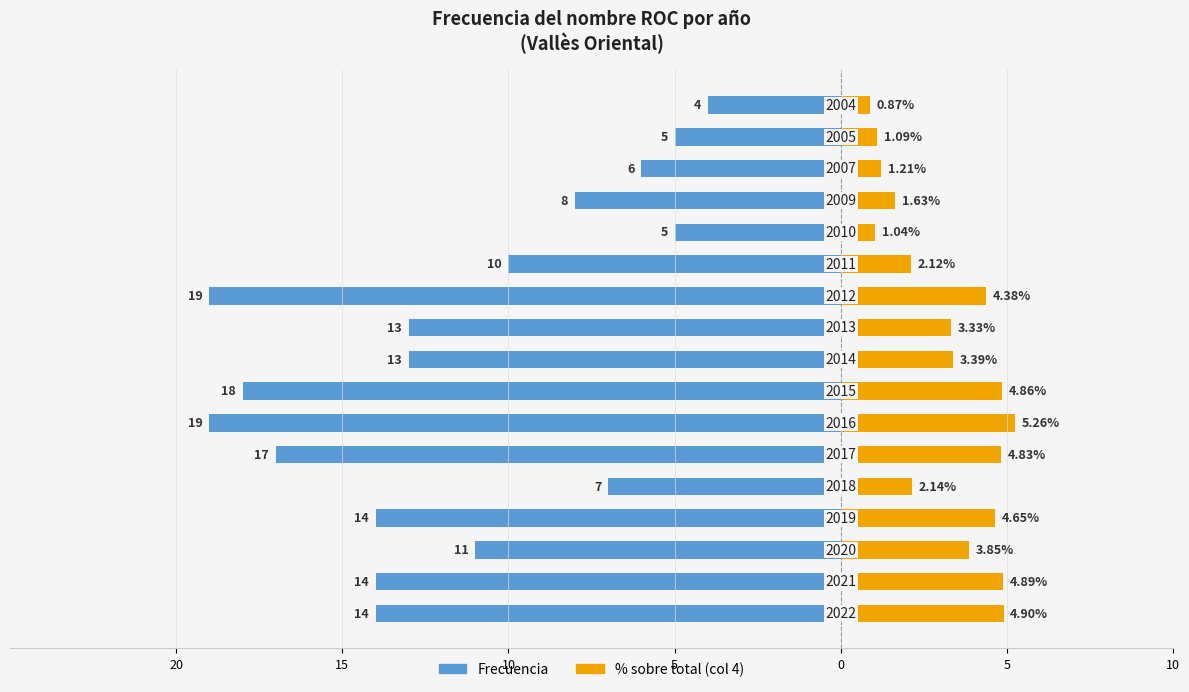

Does the chart contain stacked bars?

No